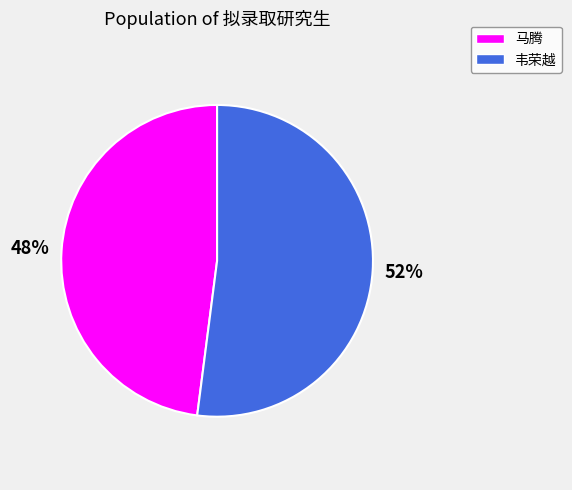

Do 韦荣越 and 马腾 together represent more than half of the pie?

Yes